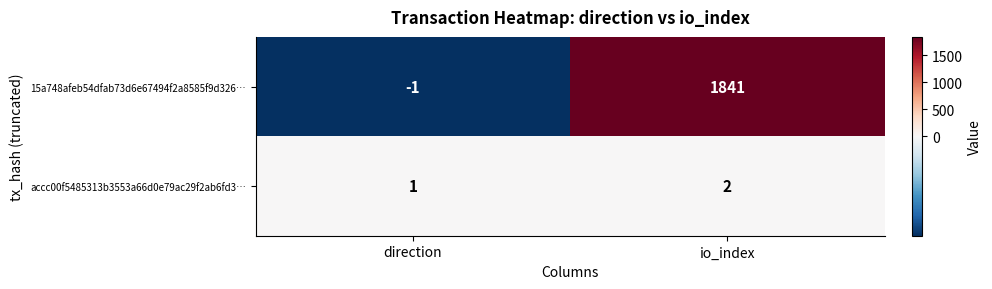

List the series in order of their peak value, highest first.

15a748afeb54dfab73d6e67494f2a8585f9d326…, accc00f5485313b3553a66d0e79ac29f2ab6fd3…